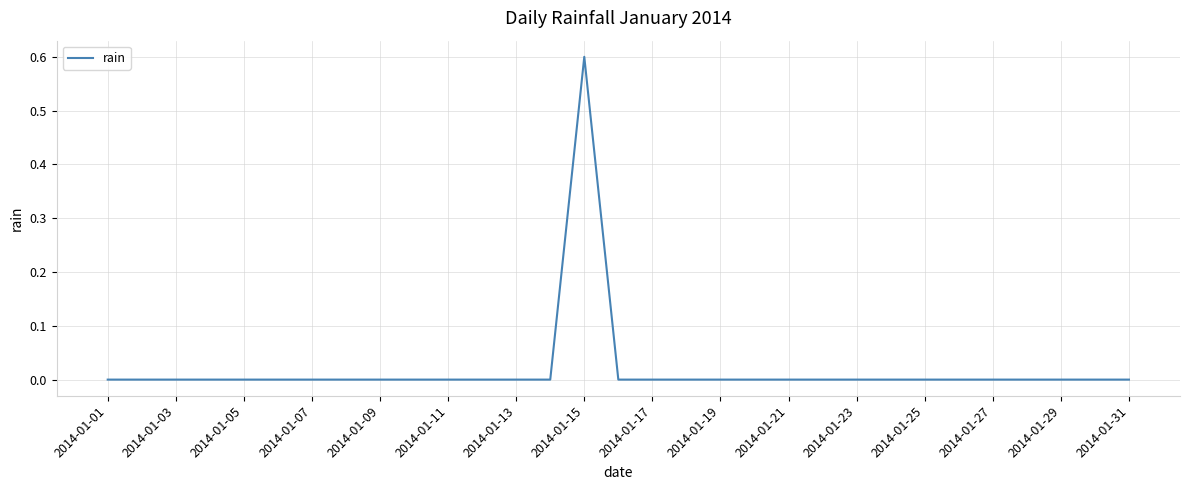

What is the greatest value displayed?

0.6